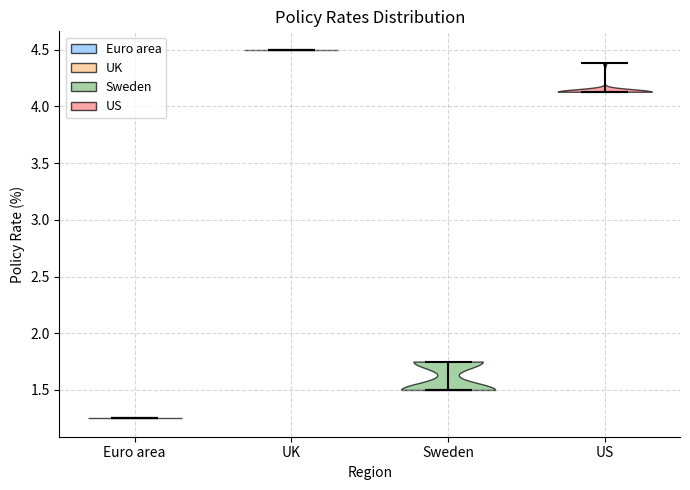

Reading left to right, read every violin against the y-axis: where its median line is, and the lowest and highest points it reaches. The values are not printed on the chart, so give them approximately, as read against the axis.

Euro area: median line 1.25, lowest point 1.25, highest point 1.25
UK: median line 4.50, lowest point 4.50, highest point 4.50
Sweden: median line 1.50, lowest point 1.50, highest point 1.75
US: median line 4.15, lowest point 4.15, highest point 4.40